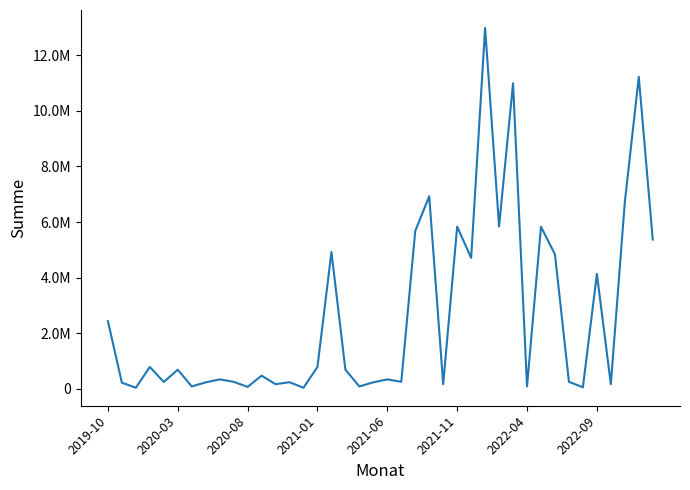

Does the chart have visible grid lines?

No